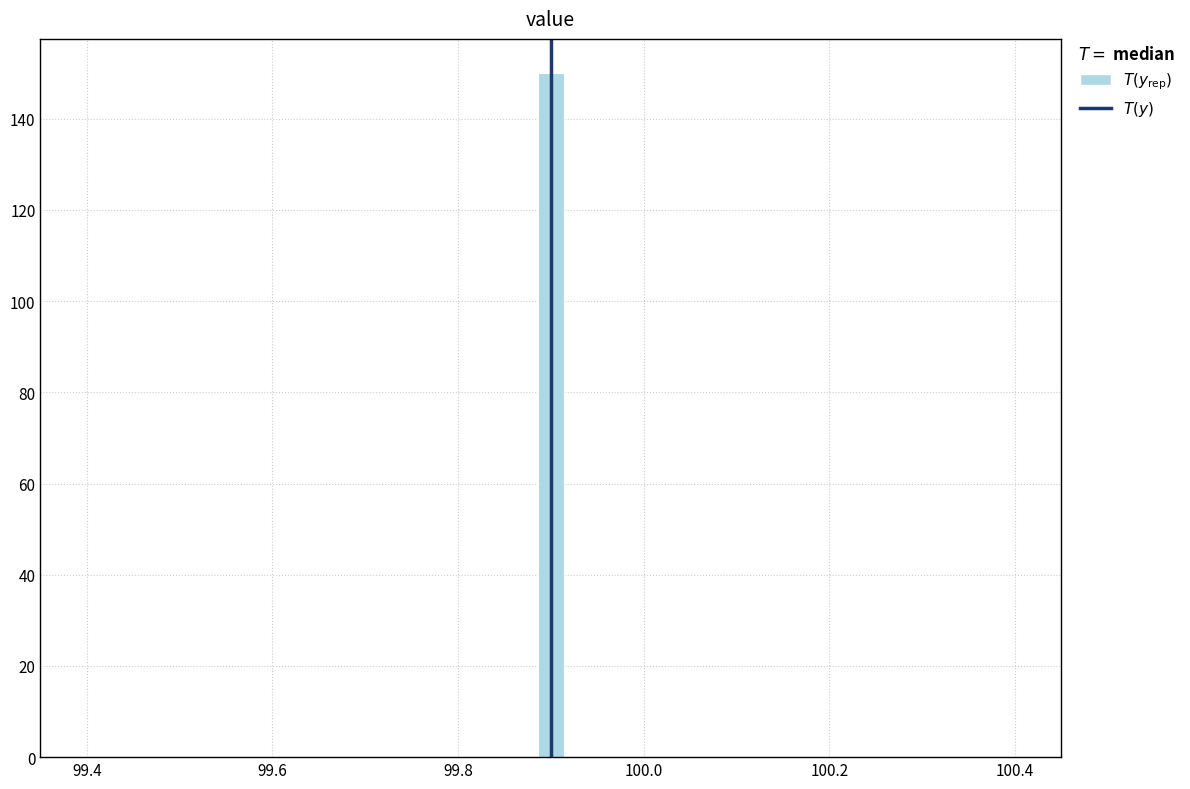

Read against the x-axis, roughly where is the centre of the tallest bar?

99.90